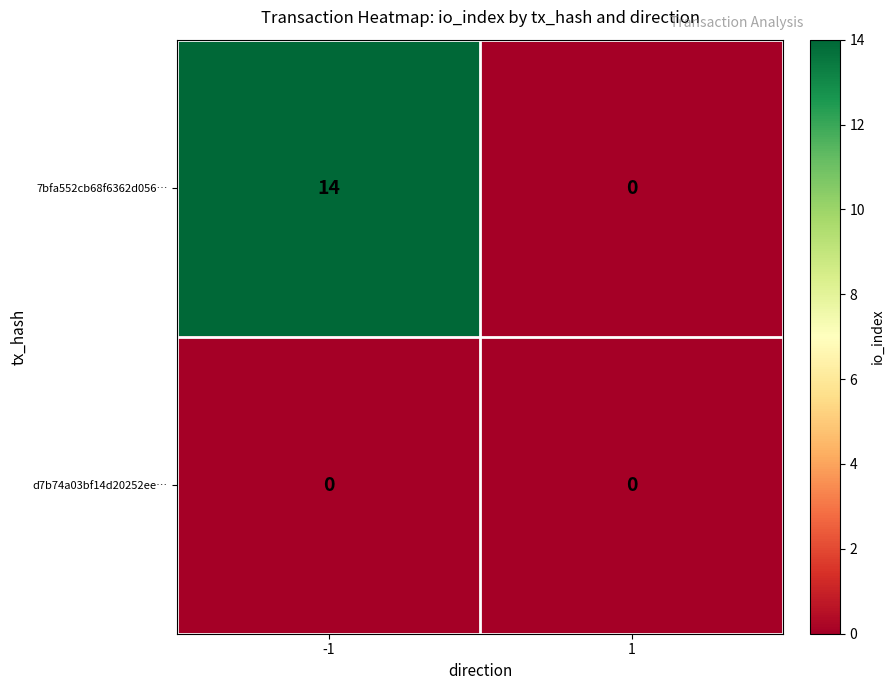

What value does the 7bfa552cb68f6362d056… series have at -1, to the nearest 10?

10